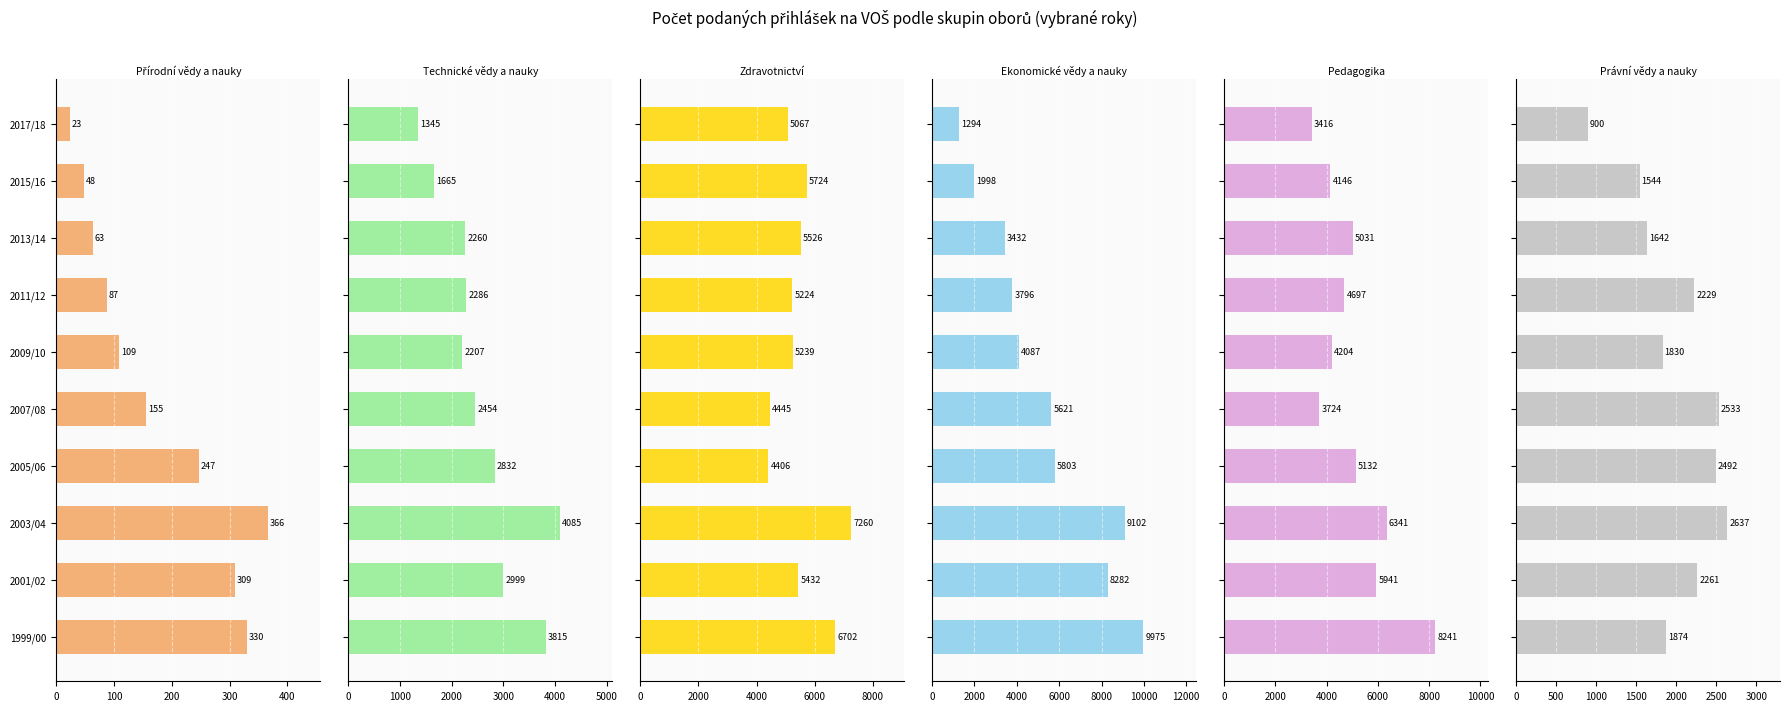

What position from the right is 2001/02?

9